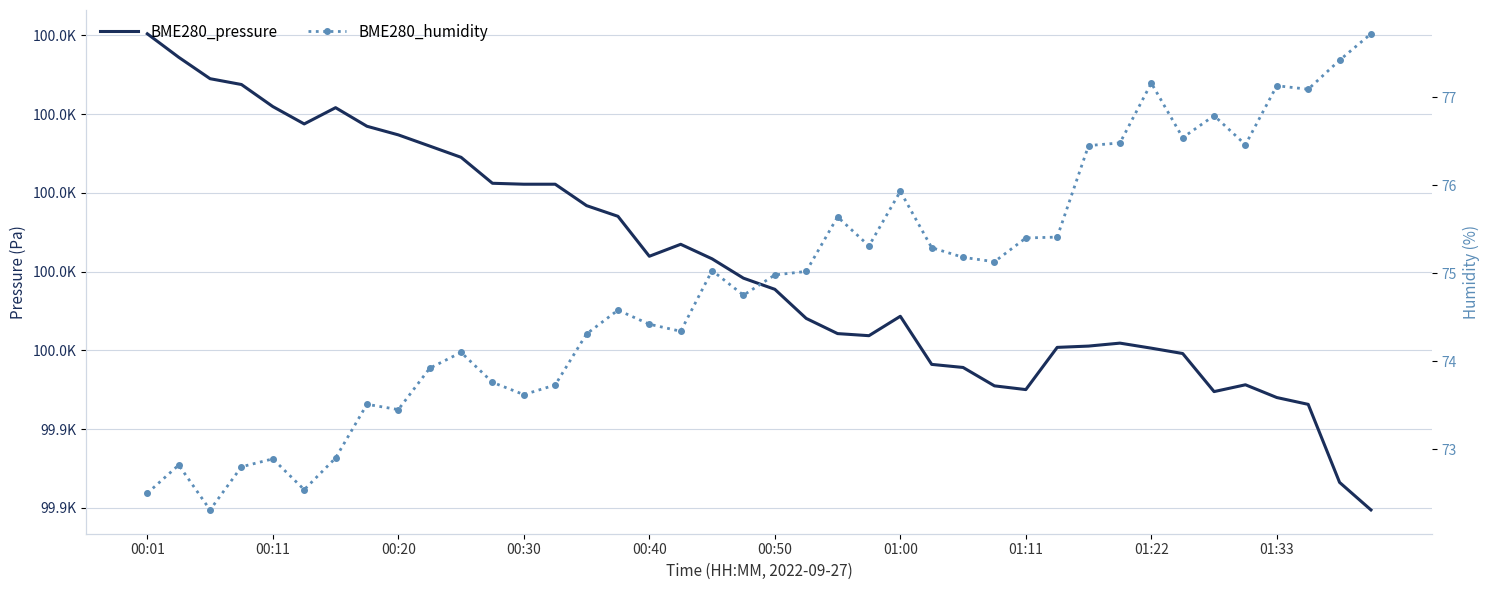

What position from the left is 01:33?

37